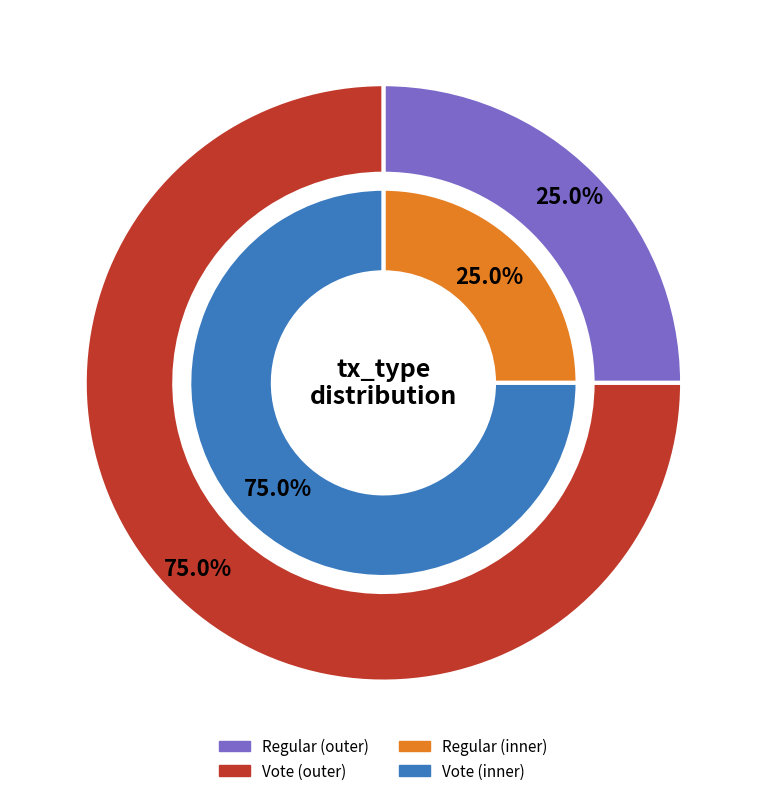

To the nearest percent, what is the average slice percentage?

50%